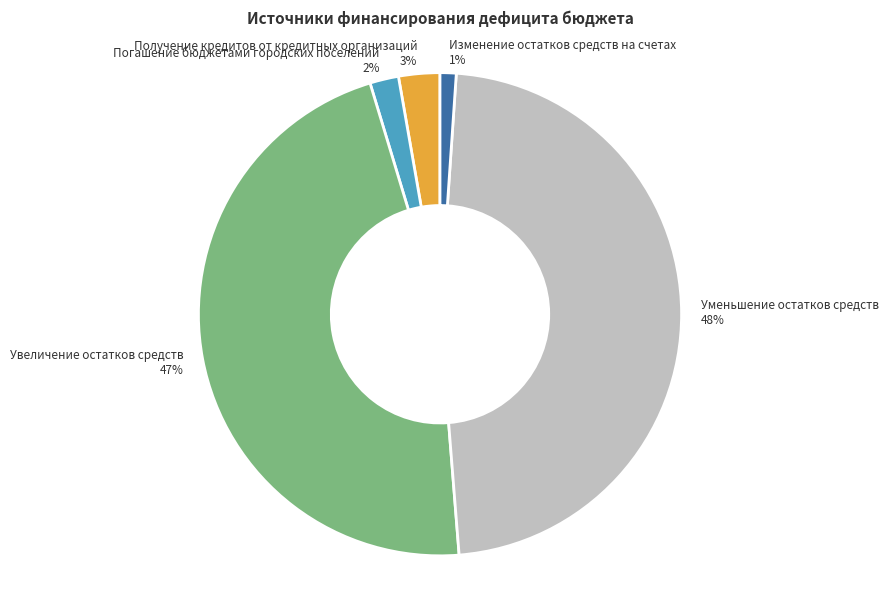

Which slice is the smallest?

Изменение остатков средств на счетах